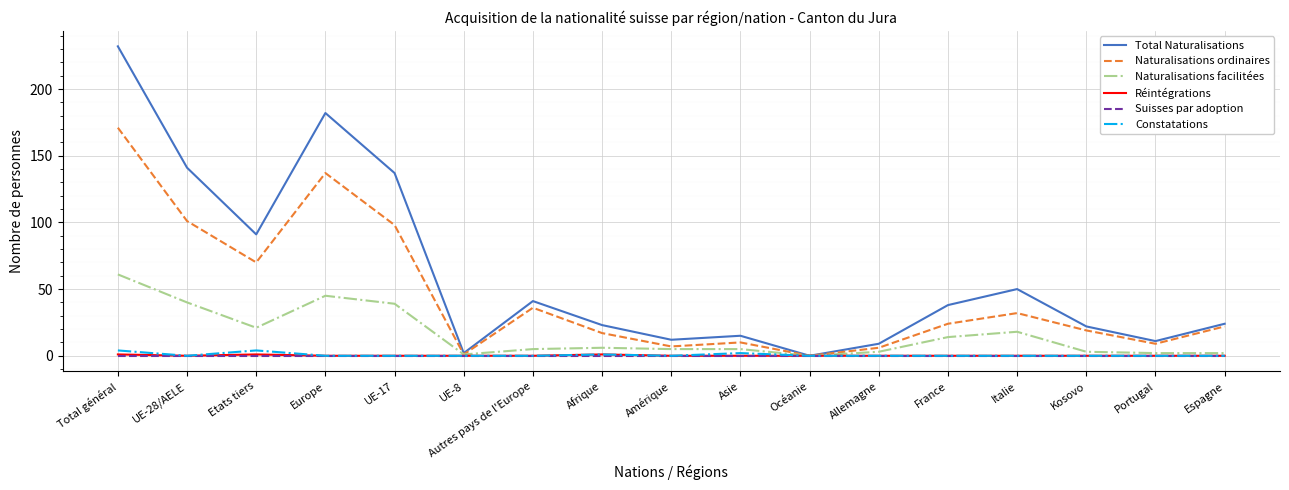

The value of Total Naturalisations at Portugal is 11. True or false?

True